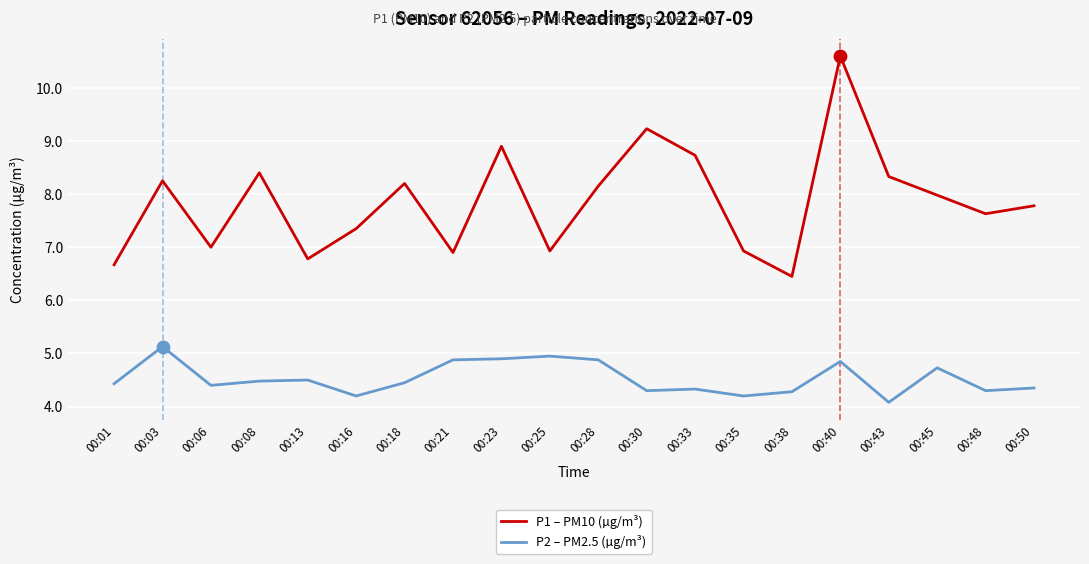

What is the total value across all series at 00:48?

11.9